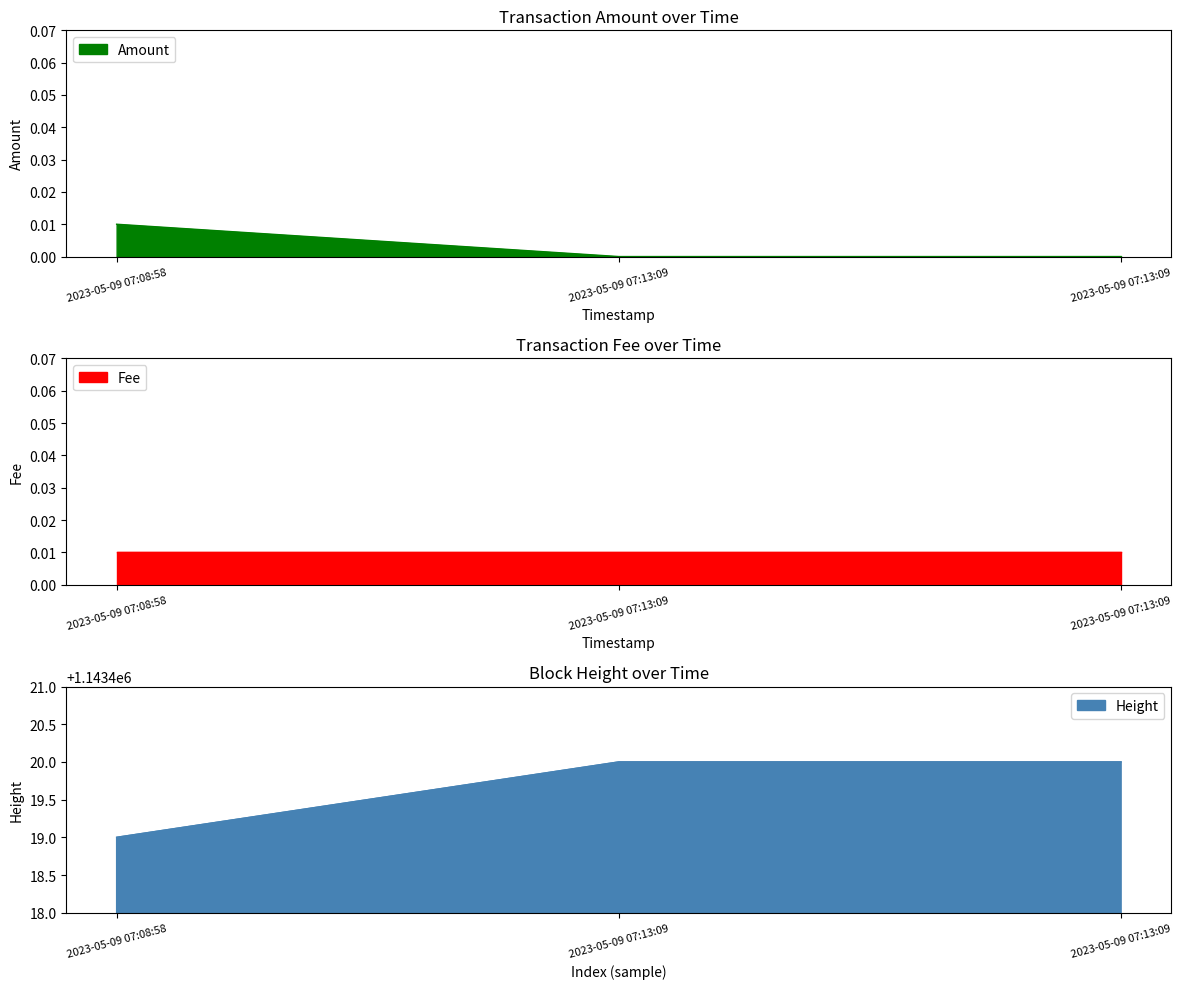

The chart shows a value of 0.0 at 2023-05-09 07:13:09. True or false?

True